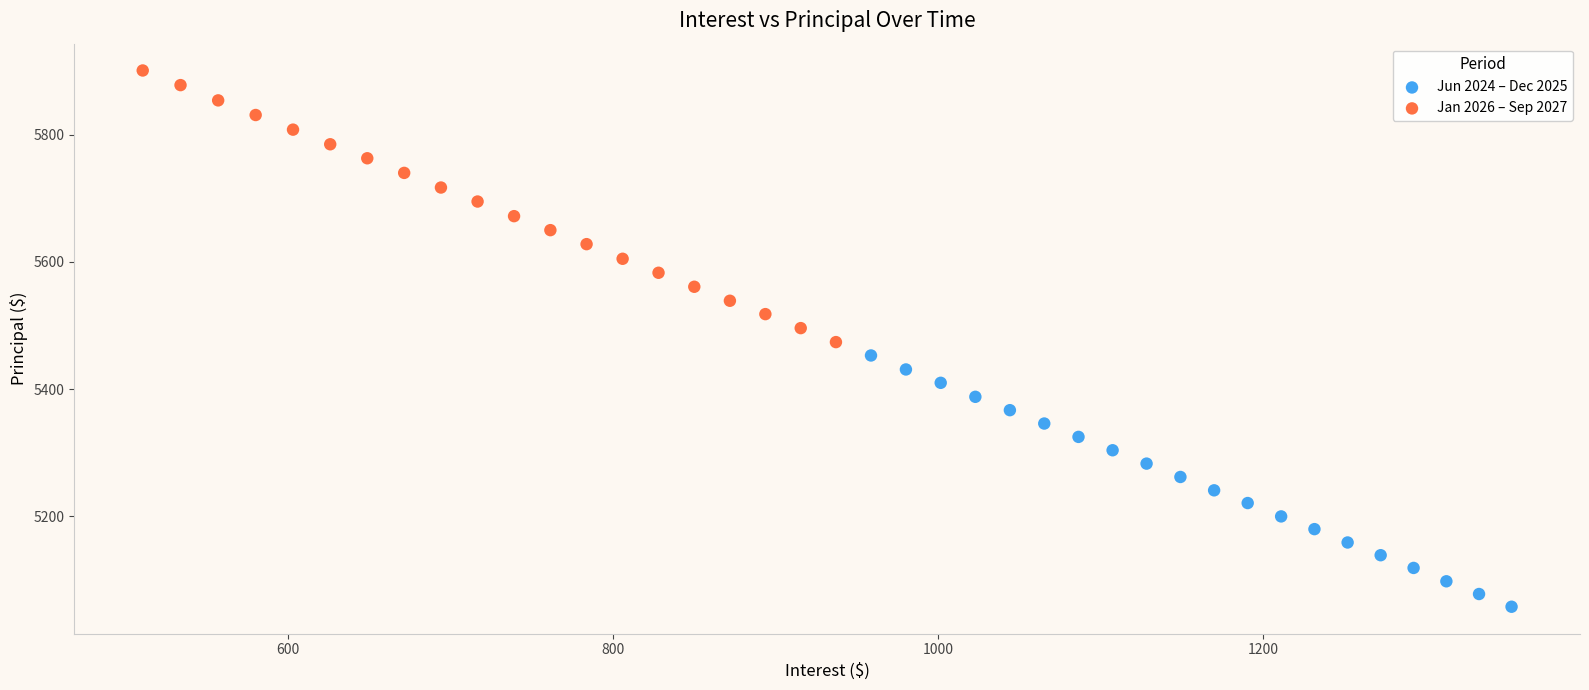

Which series reaches the minimum Y coordinate?

Jun 2024 – Dec 2025